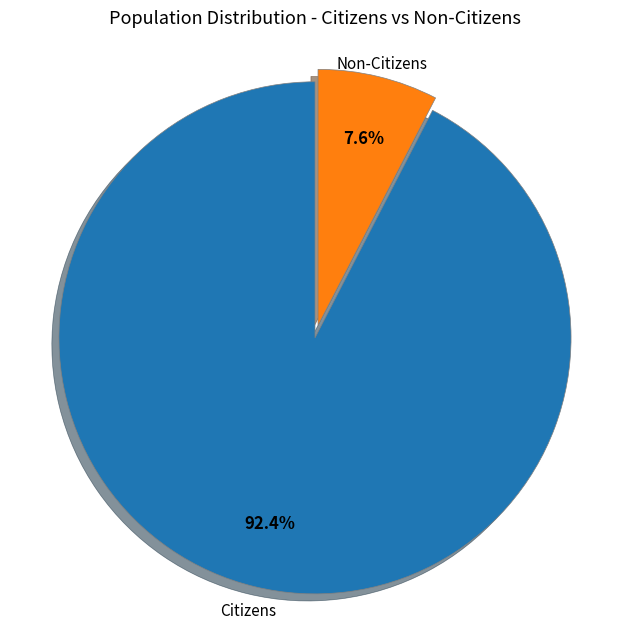

Is there any slice that represents more than half of the pie?

Yes